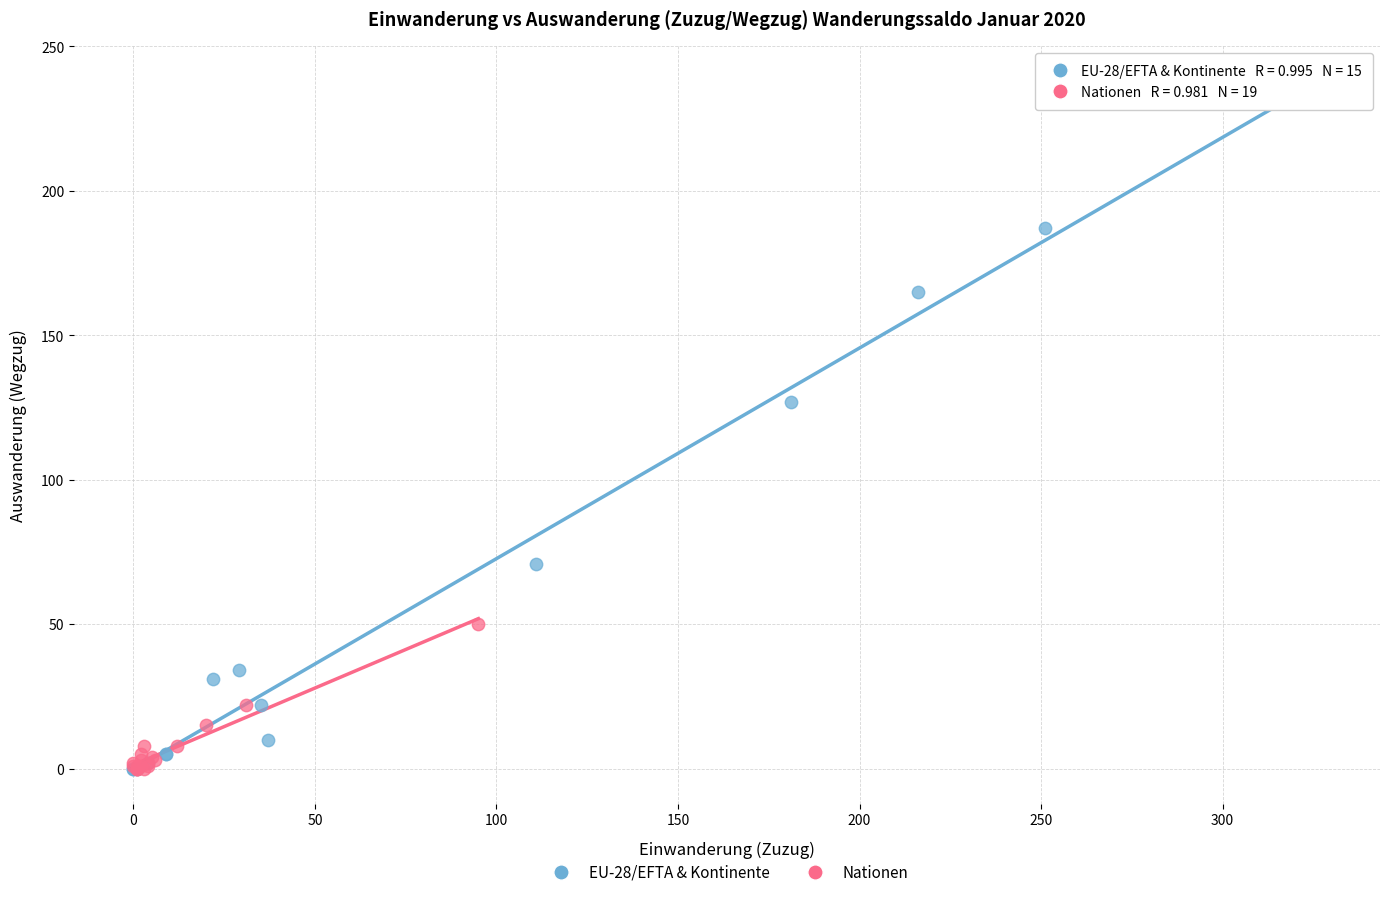

Which series has the widest spread of Y values?

EU-28/EFTA & Kontinente